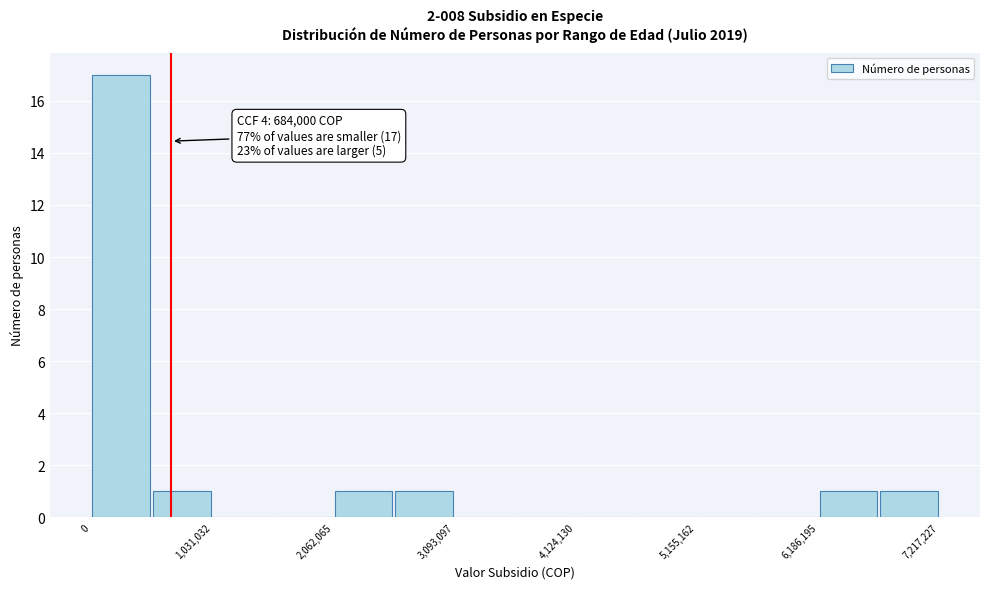

Around what value on the x-axis is the tallest bar? Give the approximate position of its centre, as read against the axis.

200000